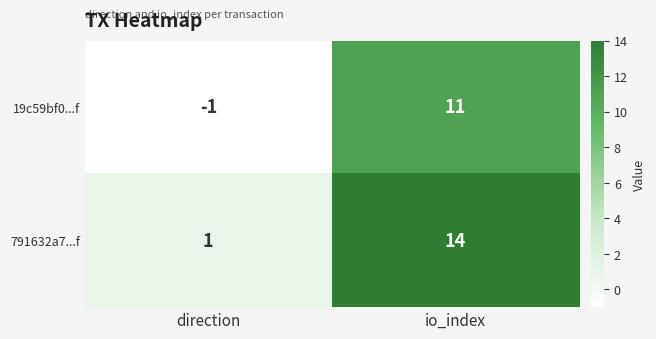

What is the greatest value displayed?

14